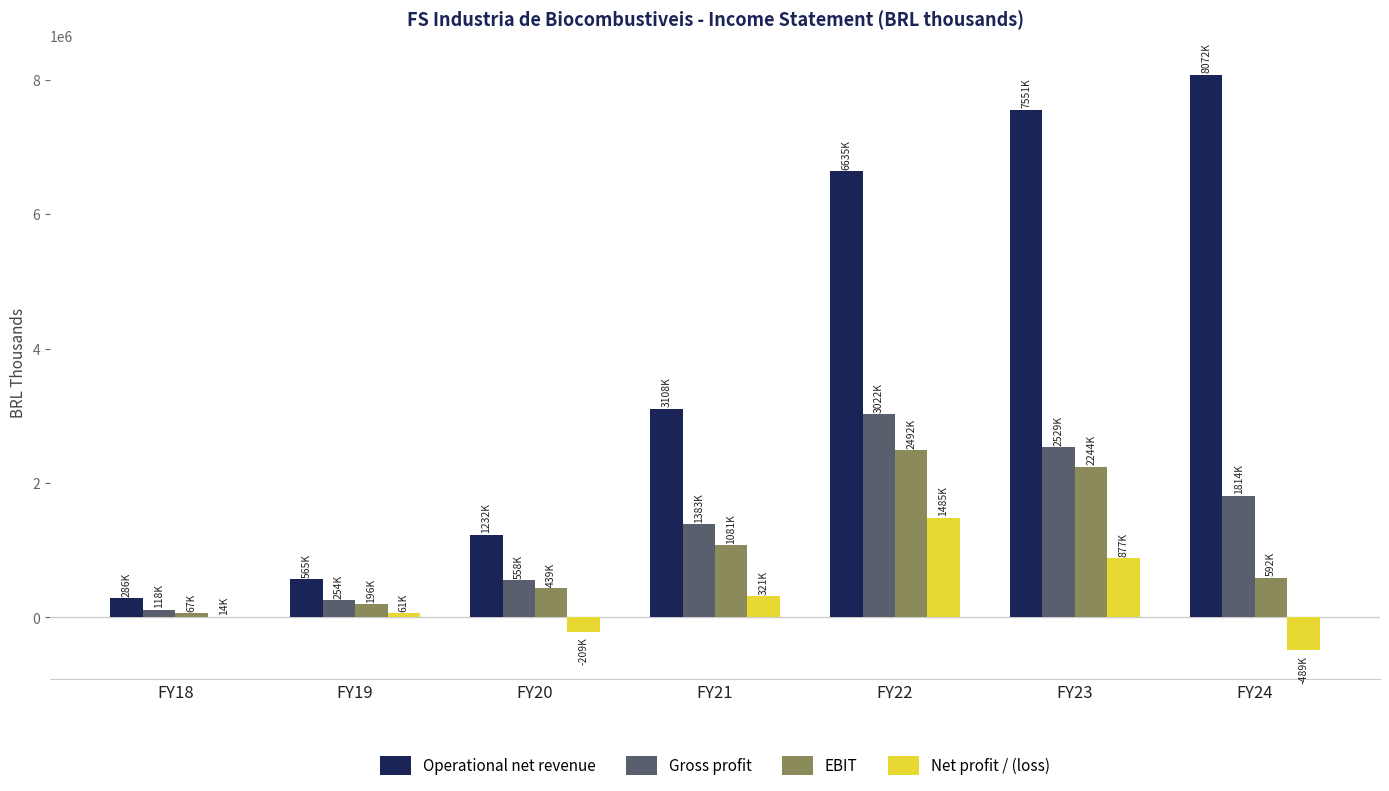

True or false: EBIT has a value of 1083225 at FY23.

False